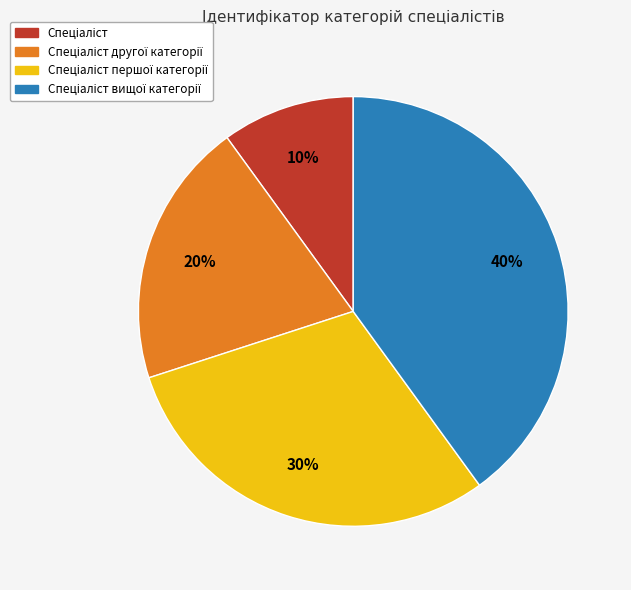

Is there a majority slice in this chart?

No